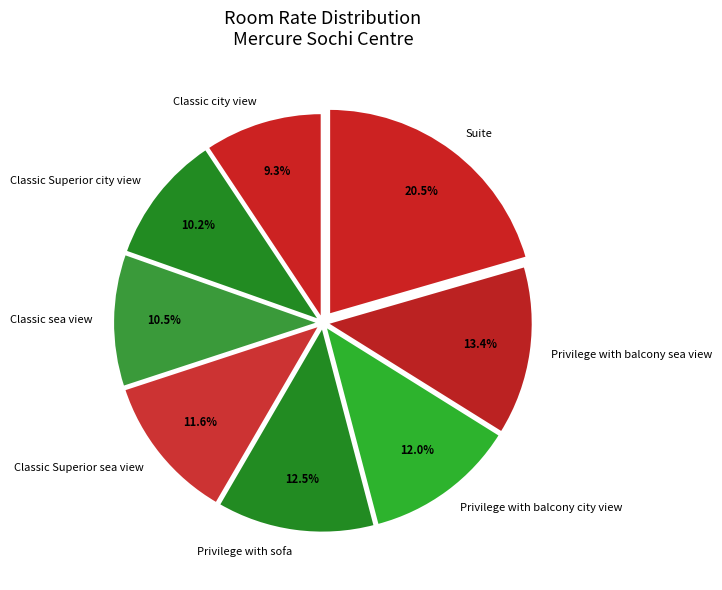

What percentage do Classic city view and Privilege with balcony sea view together represent?

22.7%